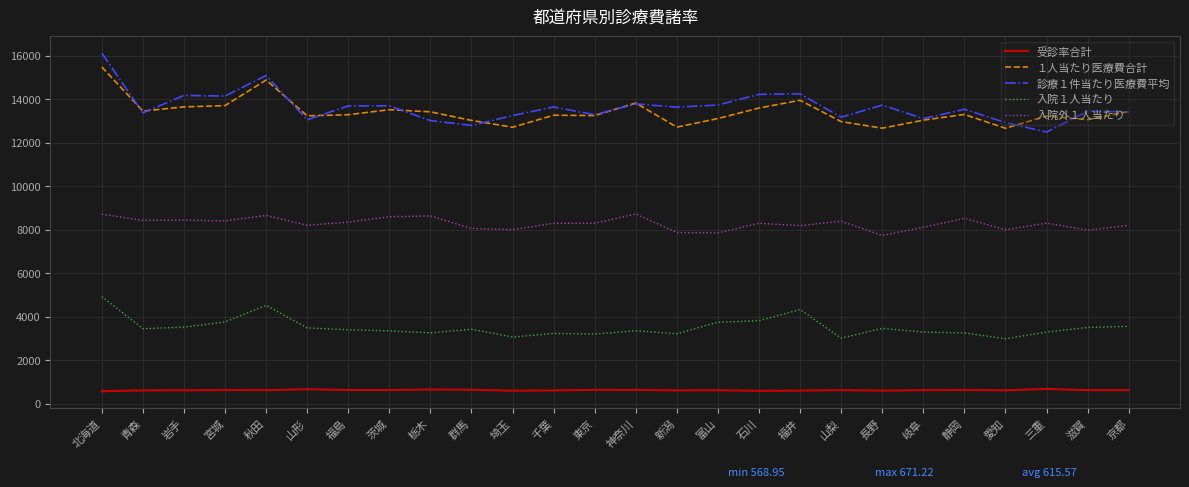

Between 三重 and 京都, which series saw the biggest shift?

診療１件当たり医療費平均